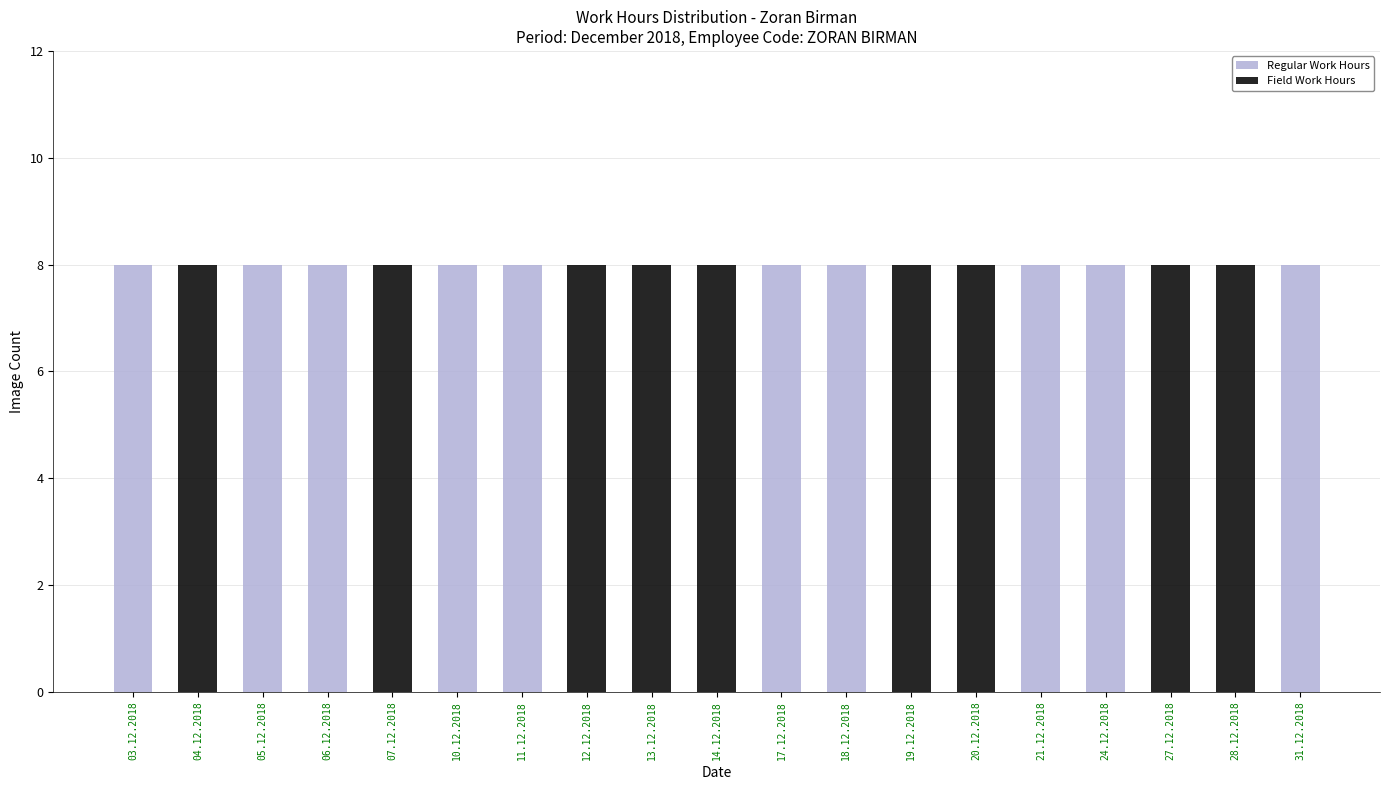

At which label is Regular Work Hours closest to 4?

03.12.2018